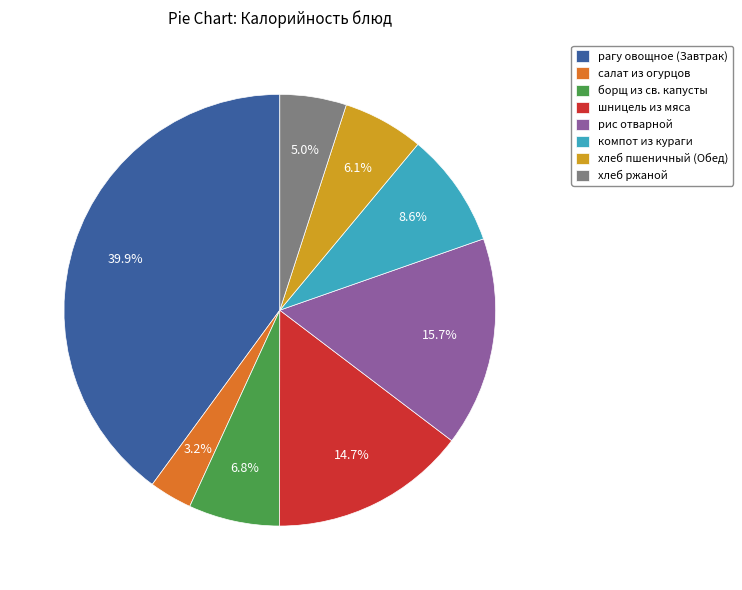

Does салат из огурцов represent more than half of the total?

No